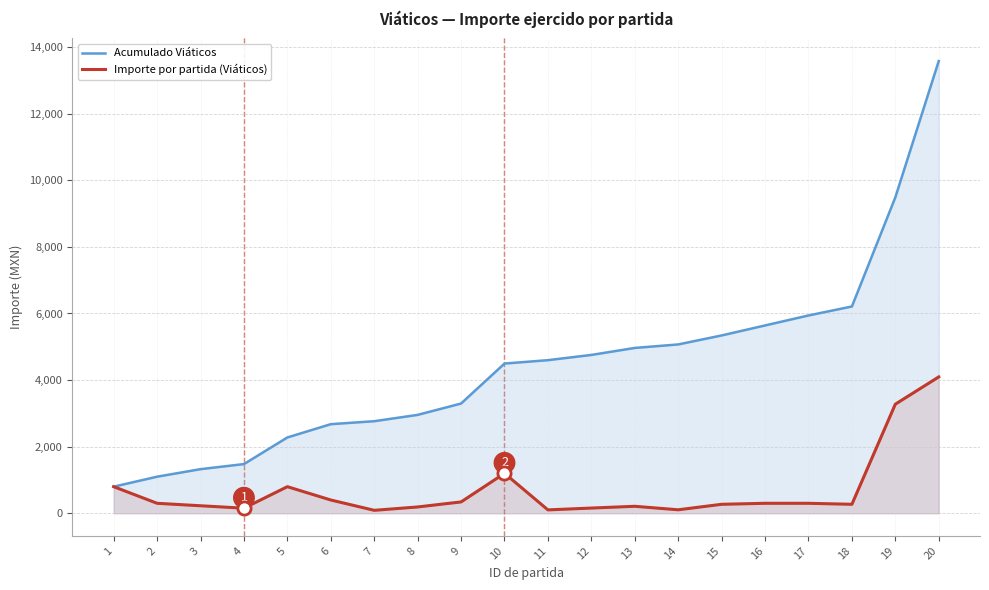

Is the value of Importe por partida (Viáticos) at 20 greater than the value of Acumulado Viáticos at 12?

No